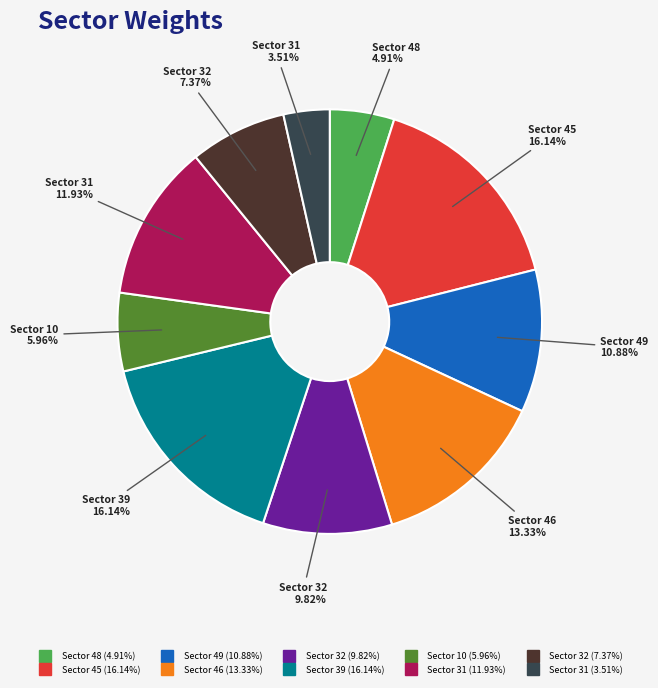

Is there a majority slice in this chart?

No